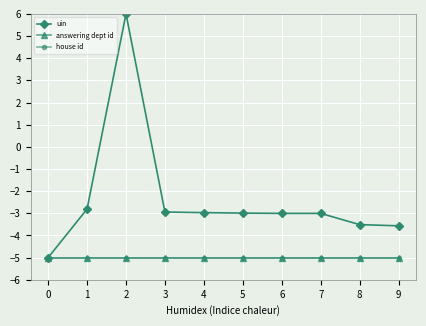

Is this an area chart (filled region under the line)?

No